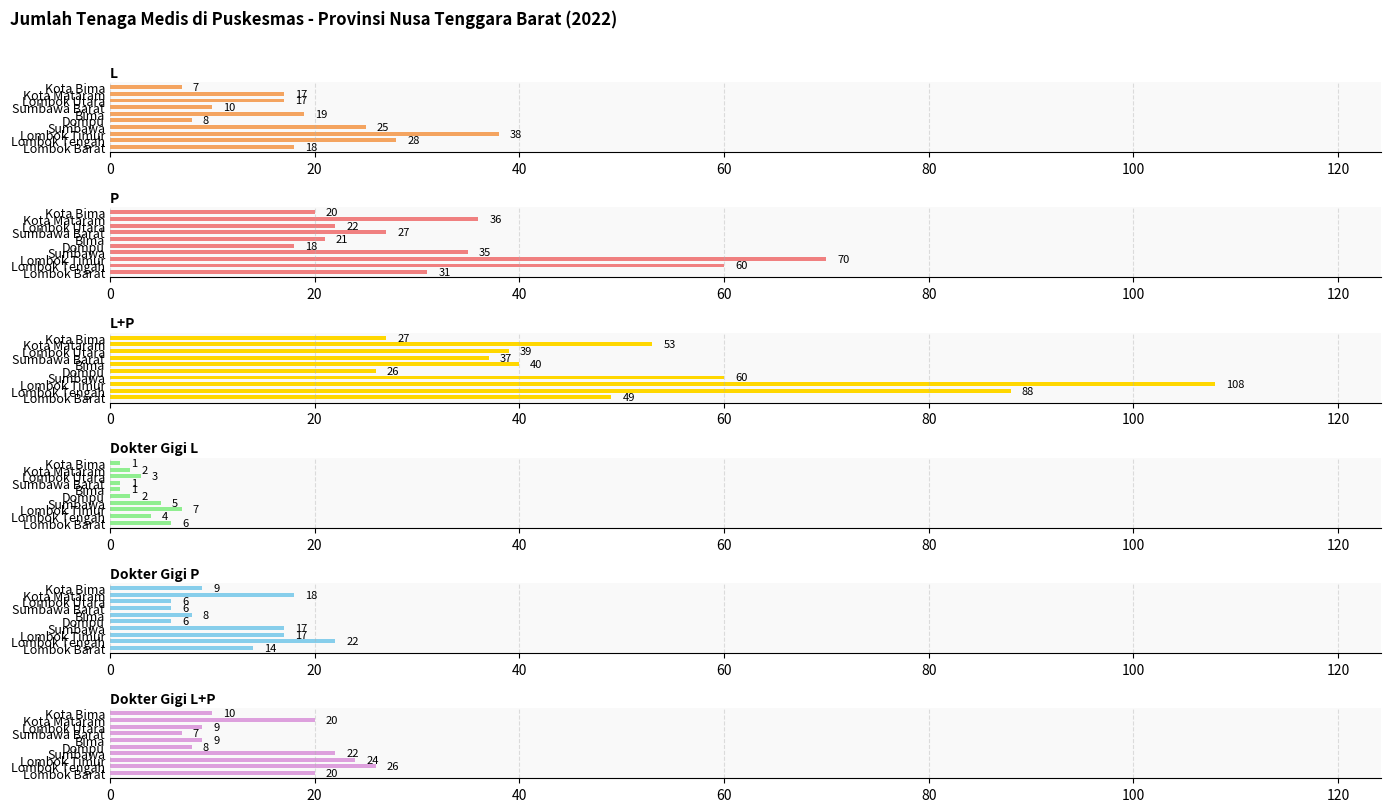

What position from the right is Lombok Timur?

8